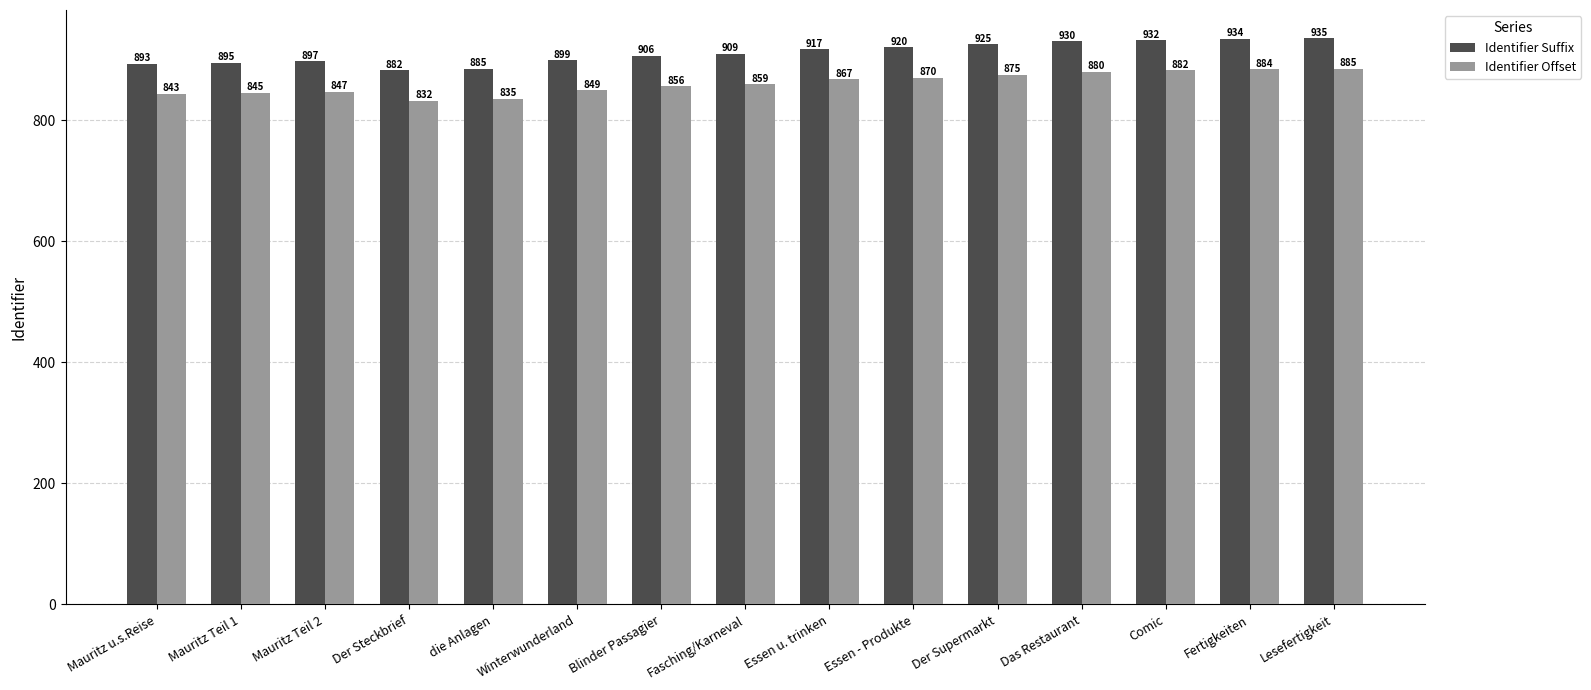

What are all the series names shown in the legend?

Identifier Suffix, Identifier Offset